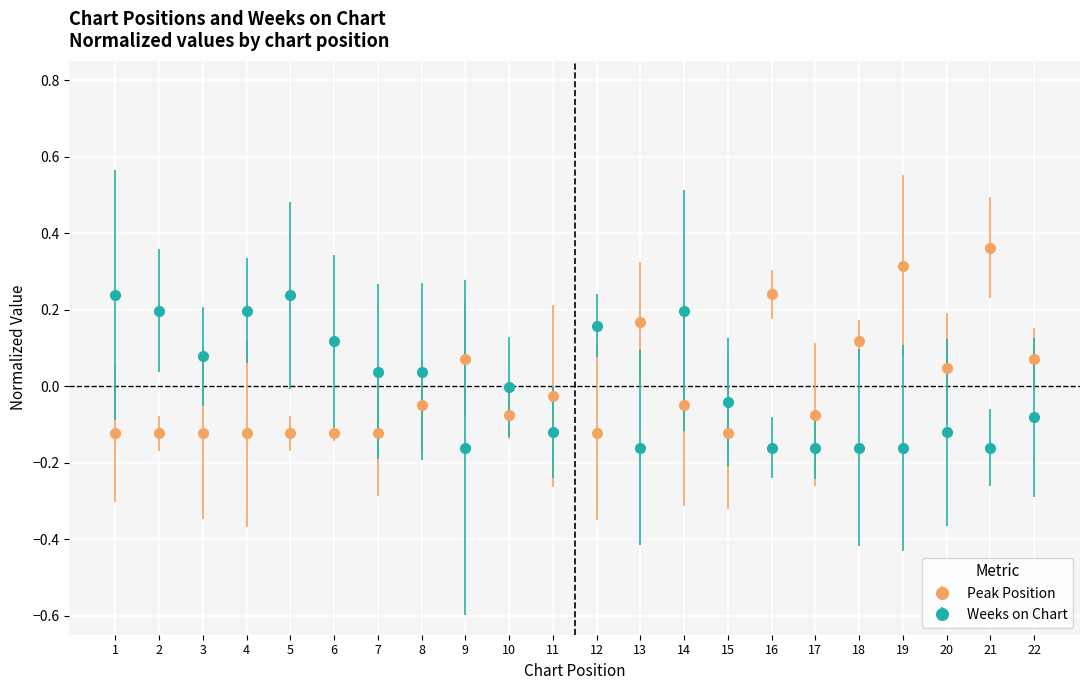

Rank the series at 17 from highest to lowest value.

Peak Position, Weeks on Chart